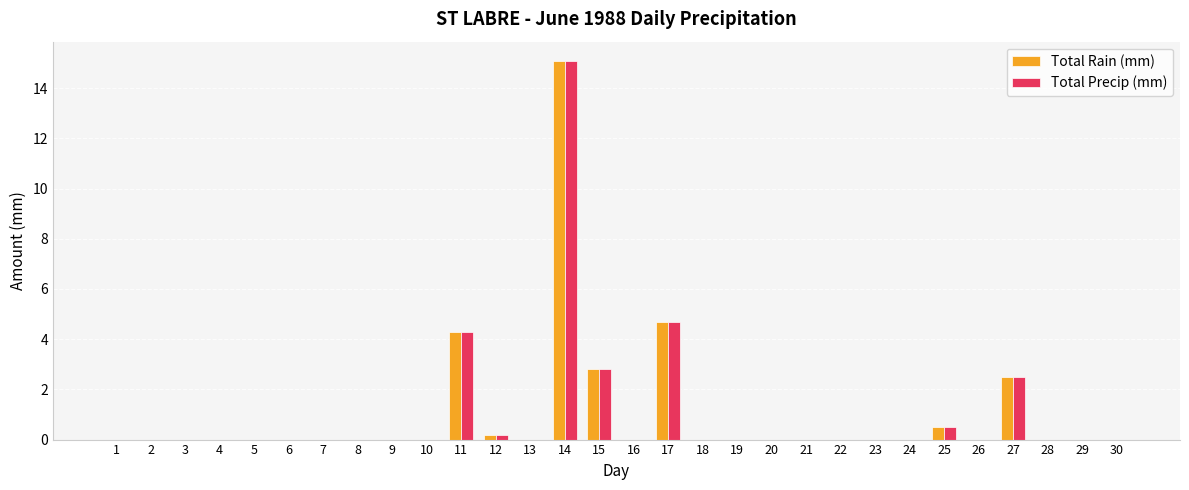

What are all the series names shown in the legend?

Total Rain (mm), Total Precip (mm)